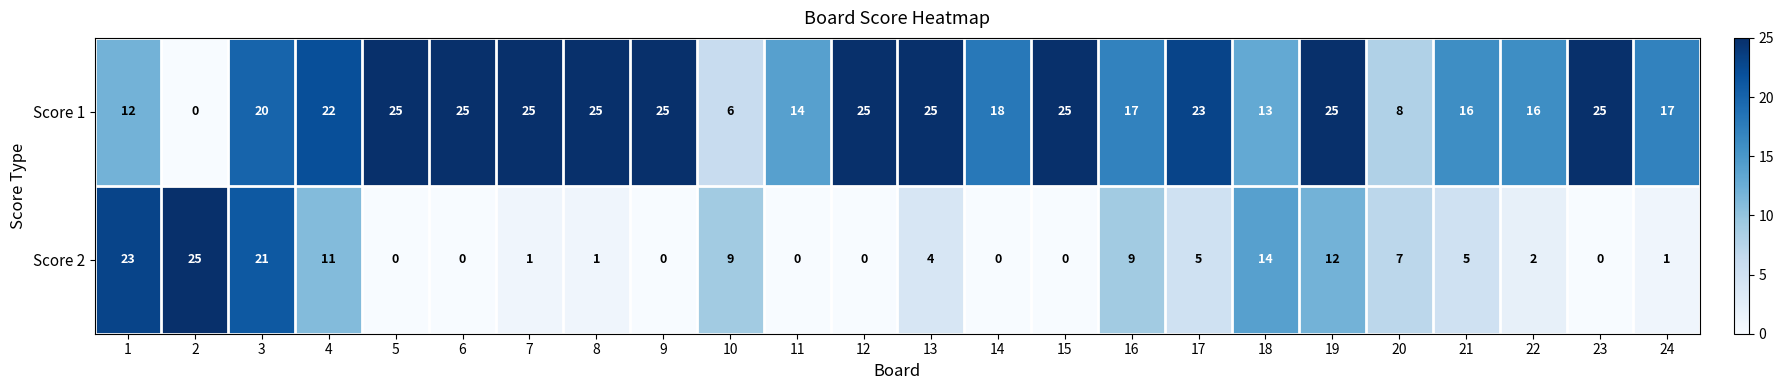

Which series changed the most between 6 and 14?

Score 1